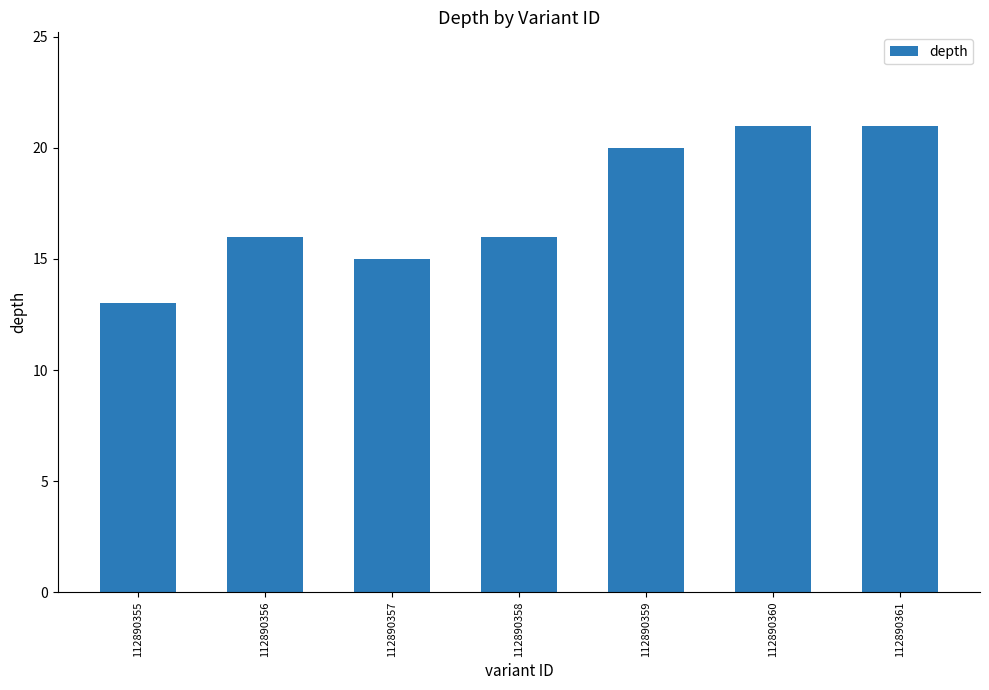

How many categories are shown in the chart?

7